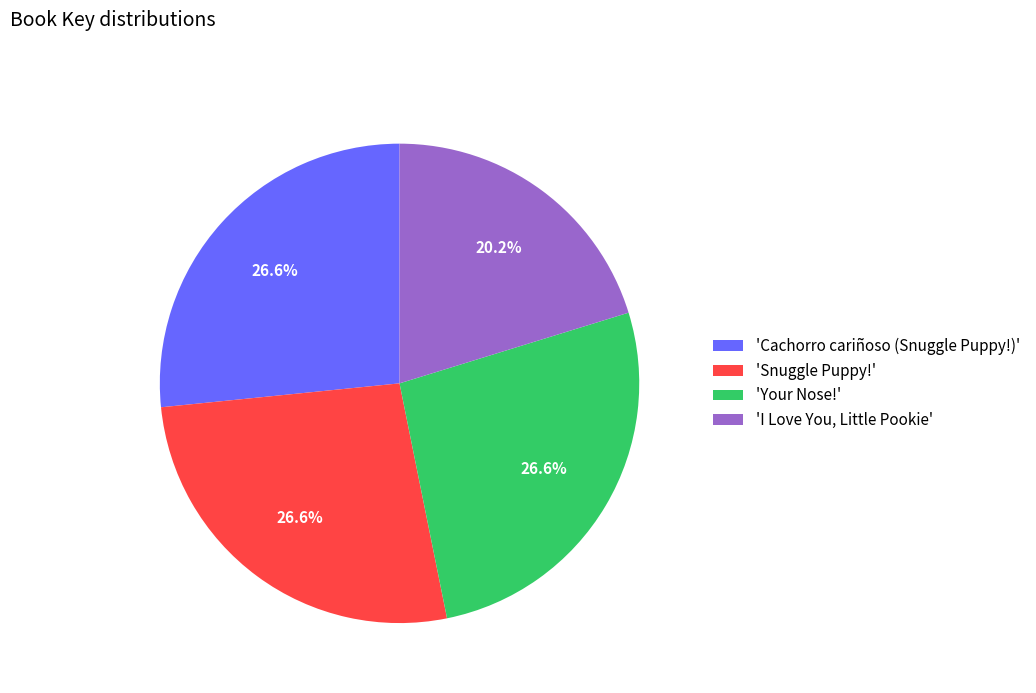

Do 'Cachorro cariñoso (Snuggle Puppy!)' and 'Snuggle Puppy!' together represent more than half of the pie?

Yes